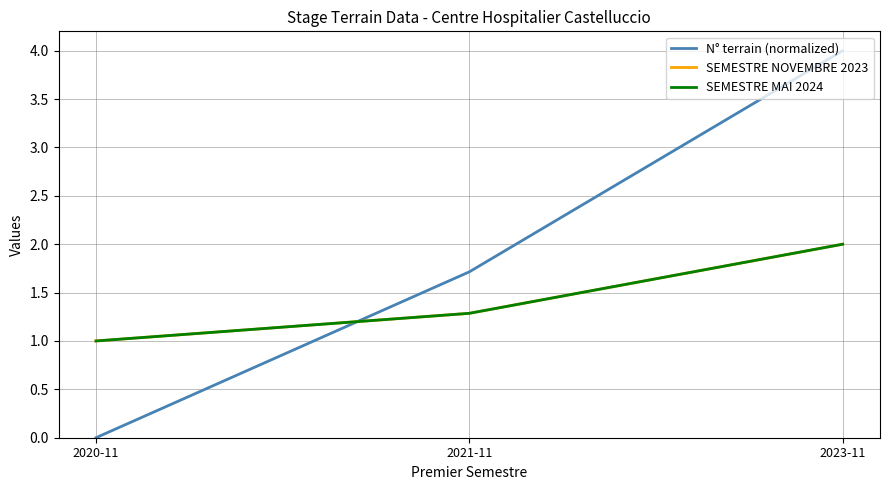

The SEMESTRE NOVEMBRE 2023 series shows 1.4 at 2020-11. True or false?

False